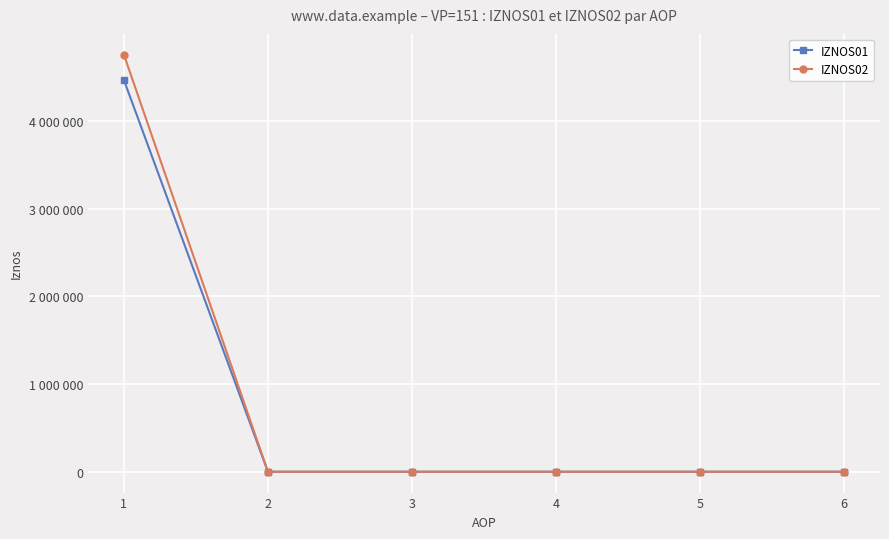

Does the chart have visible grid lines?

Yes